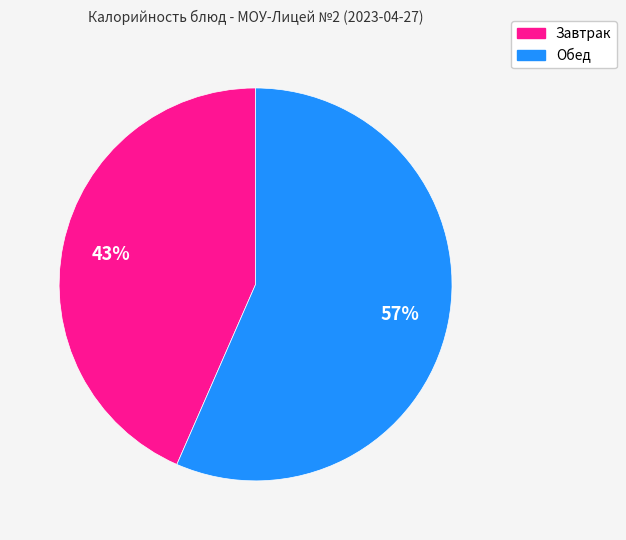

To the nearest percent, what is the average slice percentage?

50%